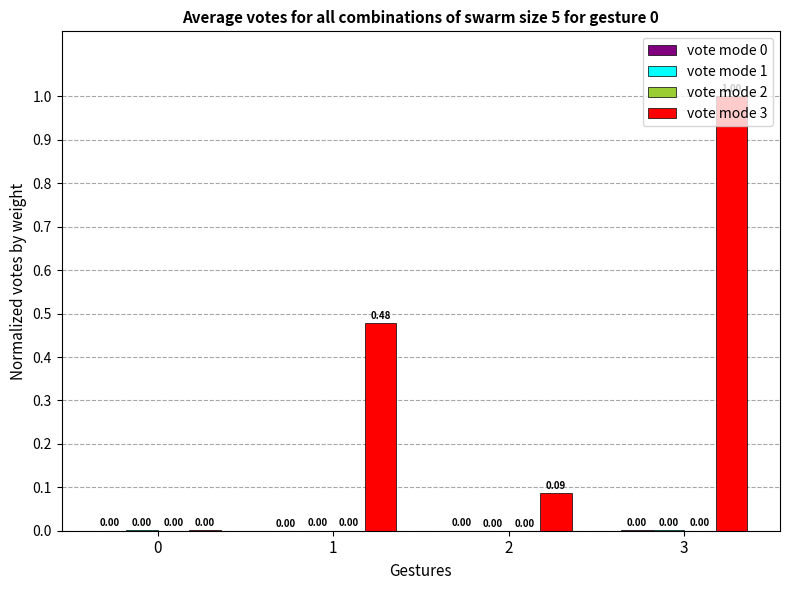

Which series changed the most between 1 and 2?

vote mode 3